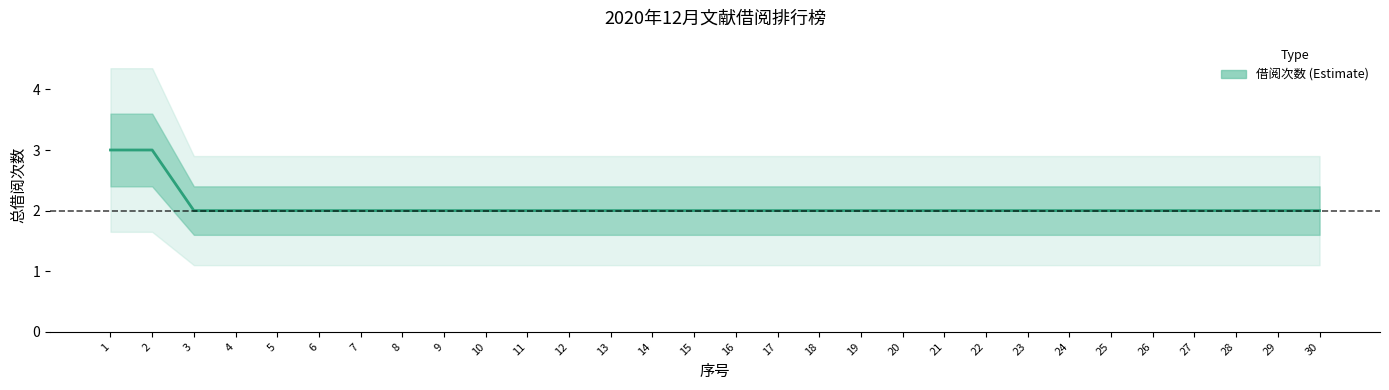

Reading left to right, list all the values displayed in this chart.

1=3	2=3	3=2	4=2	5=2	6=2	7=2	8=2	9=2	10=2	11=2	12=2	13=2	14=2	15=2	16=2	17=2	18=2	19=2	20=2	21=2	22=2	23=2	24=2	25=2	26=2	27=2	28=2	29=2	30=2